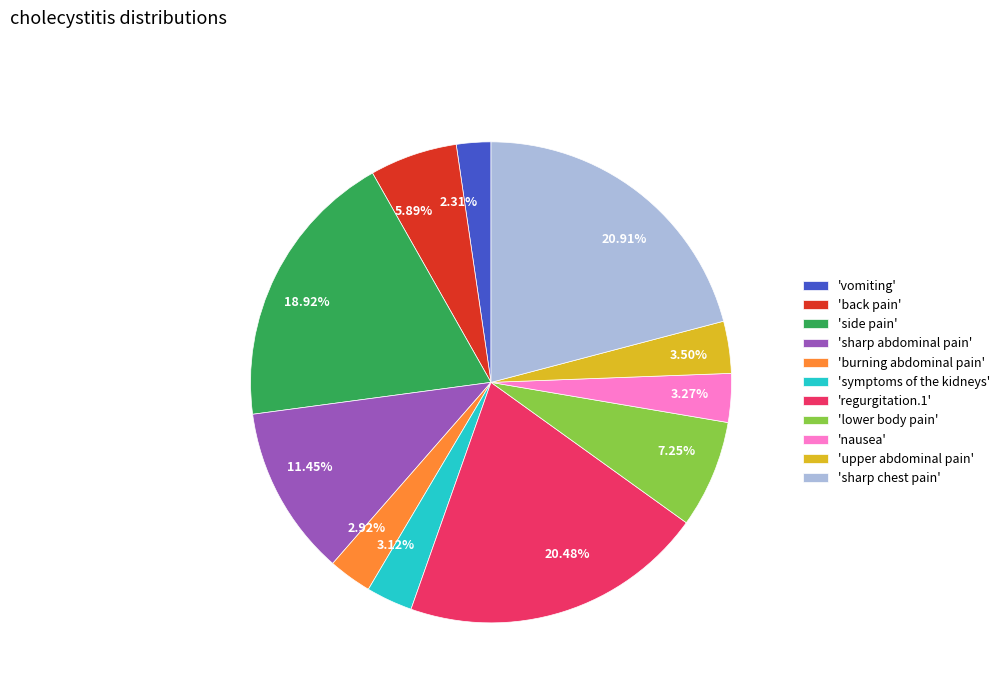

Is there any slice that represents more than half of the pie?

No